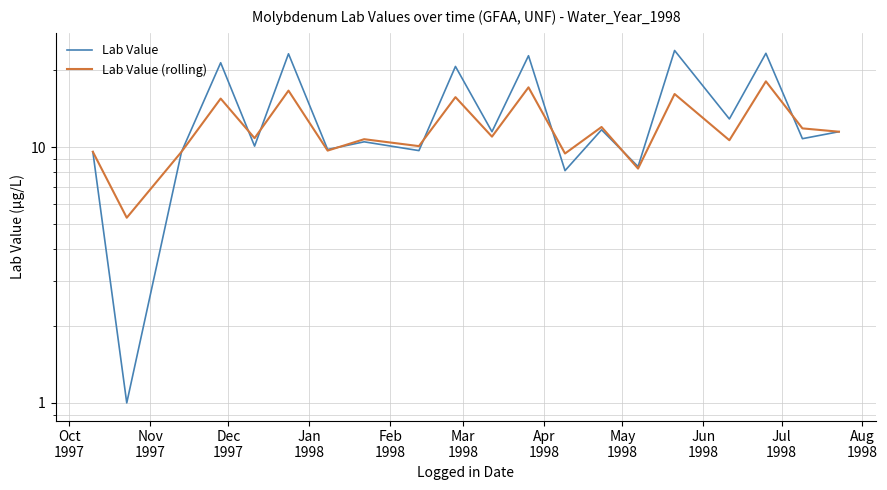

What is the average value of the Lab Value series?

13.5